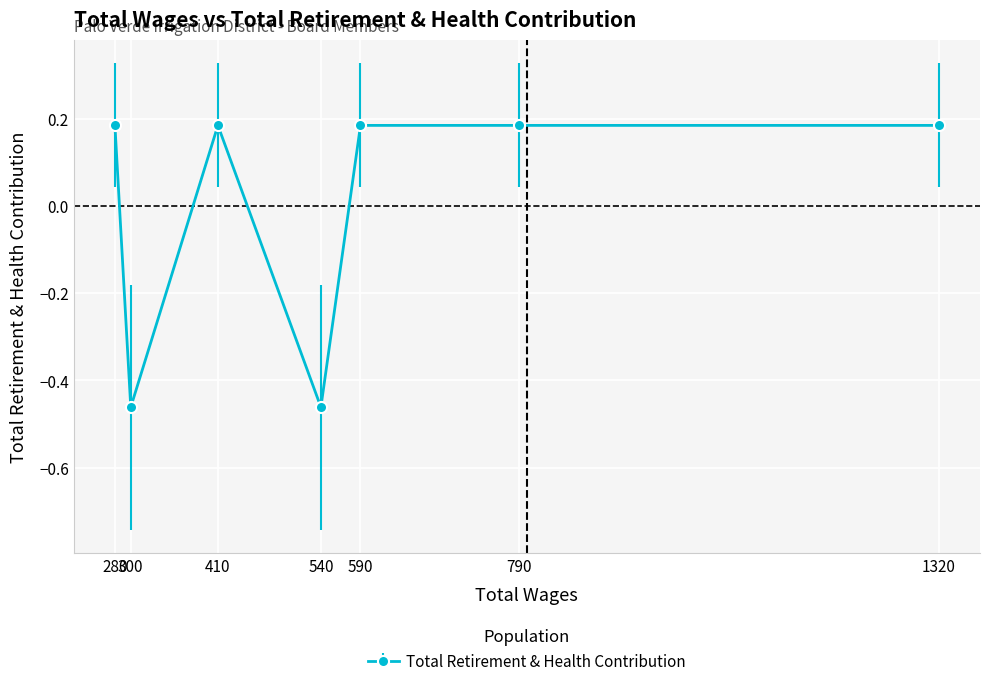

What is the difference between the maximum and minimum values?

0.6